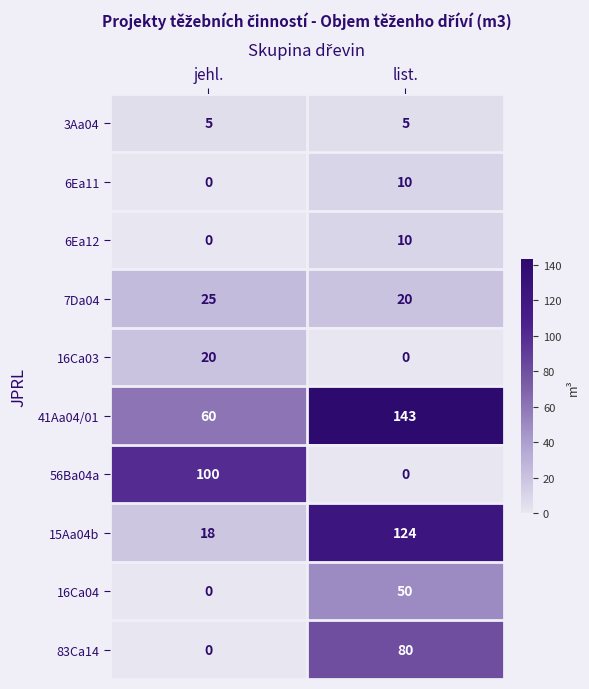

Reading left to right, what are all the values shown in this chart?

3Aa04: 5	5
6Ea11: 0	10
6Ea12: 0	10
7Da04: 25	20
16Ca03: 20	0
41Aa04/01: 60	143
56Ba04a: 100	0
15Aa04b: 18	124
16Ca04: 0	50
83Ca14: 0	80